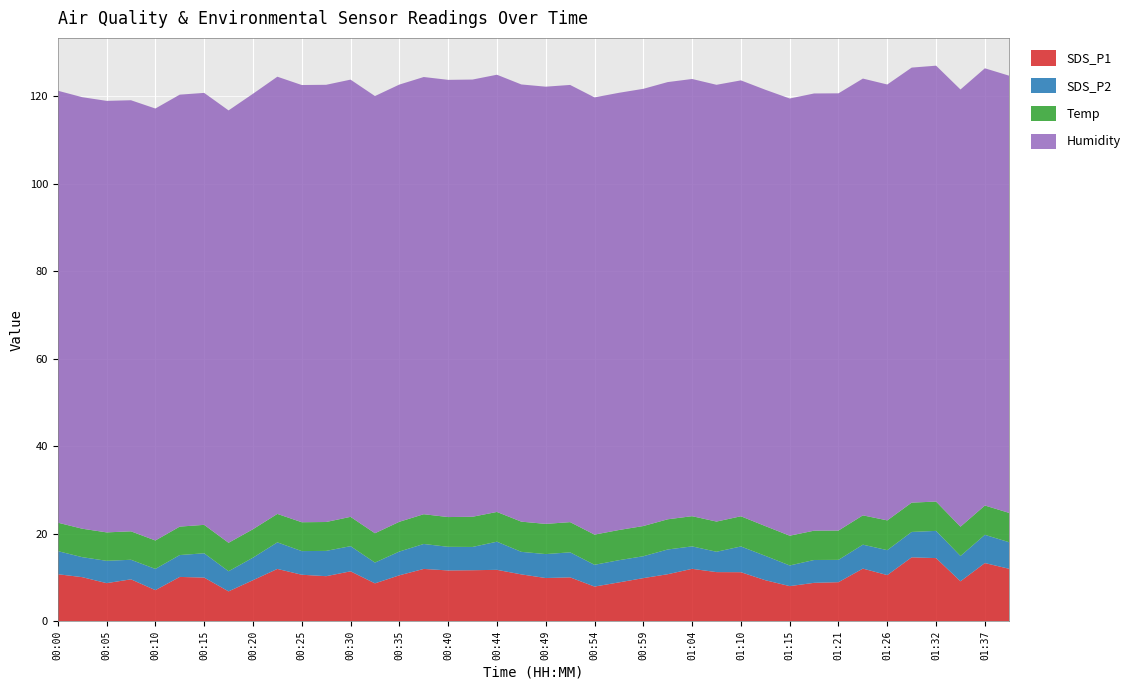

Reading left to right, transcribe all the data shown in this chart.

SDS_P1: 10.8	10.1	8.7	9.6	7.1	10.2	10.0	6.8	9.4	12.0	10.7	10.3	11.4	8.7	10.5	12.0	11.6	11.7	11.8	10.7	9.9	10.1	8.0	8.9	9.9	10.8	12.0	11.2	11.2	9.4	8.1	8.8	8.9	12.1	10.6	14.6	14.4	9.2	13.3	12.0
SDS_P2: 5.3	4.6	5.1	4.5	4.8	5.0	5.5	4.6	5.2	6.1	5.4	5.8	5.8	4.8	5.4	5.7	5.4	5.3	6.4	5.2	5.5	5.7	5.0	5.1	5.0	5.7	5.1	4.7	5.9	5.6	4.7	5.2	5.1	5.5	5.7	5.8	6.2	5.8	6.5	6.1
Temp: 6.5	6.5	6.5	6.5	6.5	6.5	6.5	6.5	6.5	6.5	6.6	6.6	6.7	6.7	6.8	6.8	6.8	6.9	6.8	6.9	6.9	6.9	6.9	6.9	6.9	6.9	6.9	6.9	6.9	6.8	6.8	6.7	6.7	6.7	6.8	6.7	6.7	6.7	6.7	6.7
Humidity: 98.7	98.6	98.6	98.5	98.7	98.7	98.7	98.8	99.5	99.9	99.9	99.9	99.9	99.9	99.9	99.9	99.9	99.9	99.9	99.9	99.9	99.9	99.9	99.9	99.9	99.9	99.9	99.8	99.6	99.7	99.9	99.9	99.9	99.8	99.6	99.4	99.6	99.9	99.9	99.9